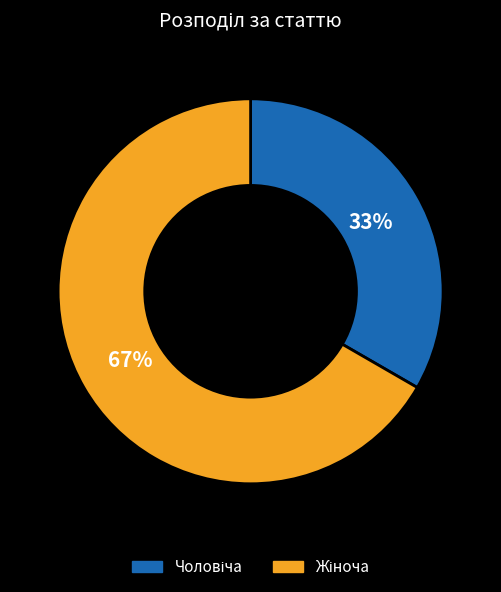

To the nearest percent, what is the average slice percentage?

50%